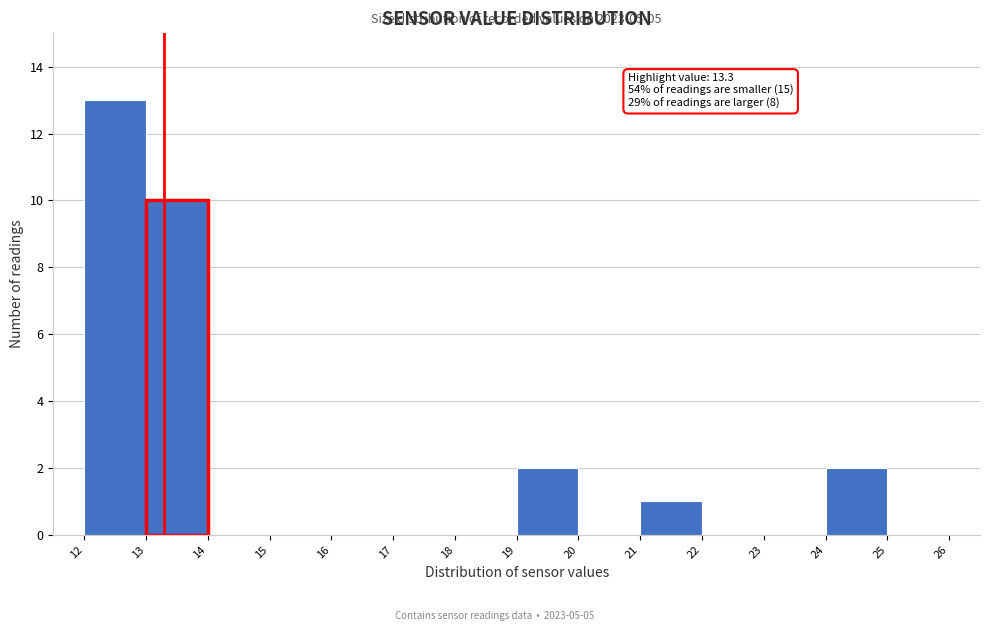

Which range on the x-axis has the tallest bar?

12 to 13